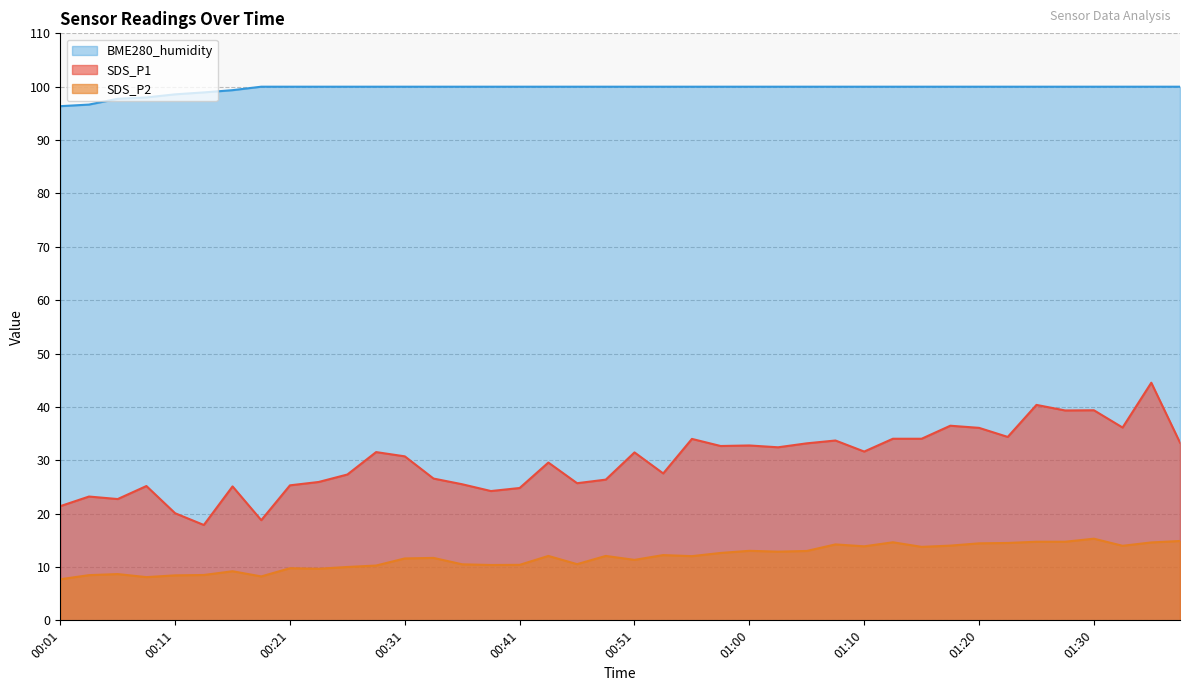

What is the difference between the maximum and minimum values in the BME280_humidity series?

3.7